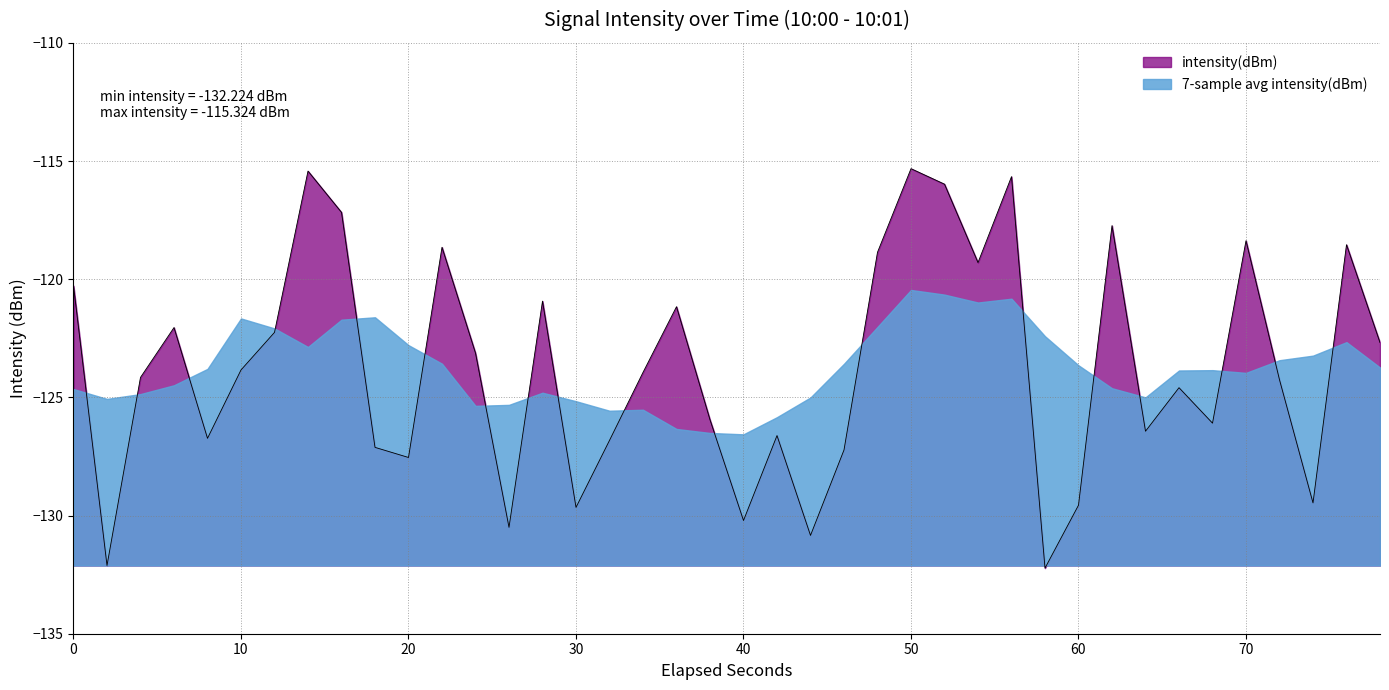

What is the average value?

-123.7